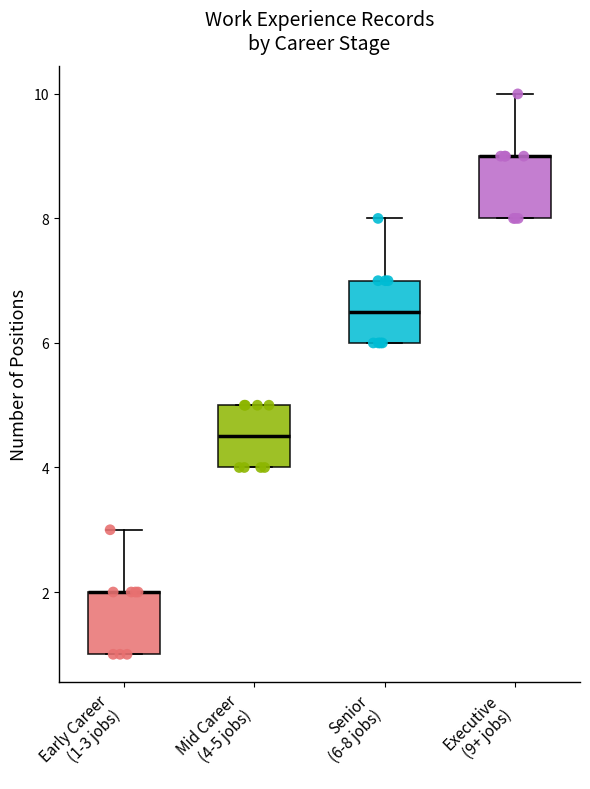

Where does the upper whisker of the box for Early Career (1-3 jobs) end on the y-axis? The values are not printed on the chart, so give them approximately, as read against the axis.

3.0